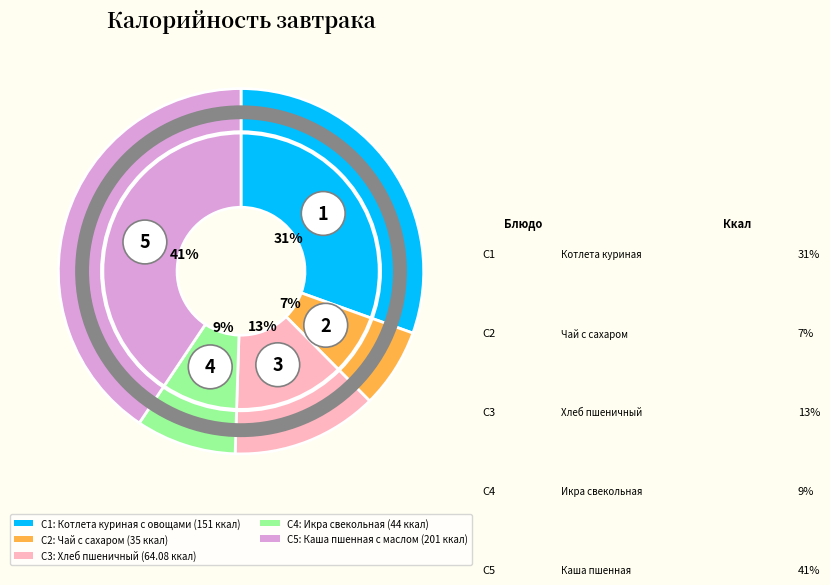

Count the number of slices in the pie.

5